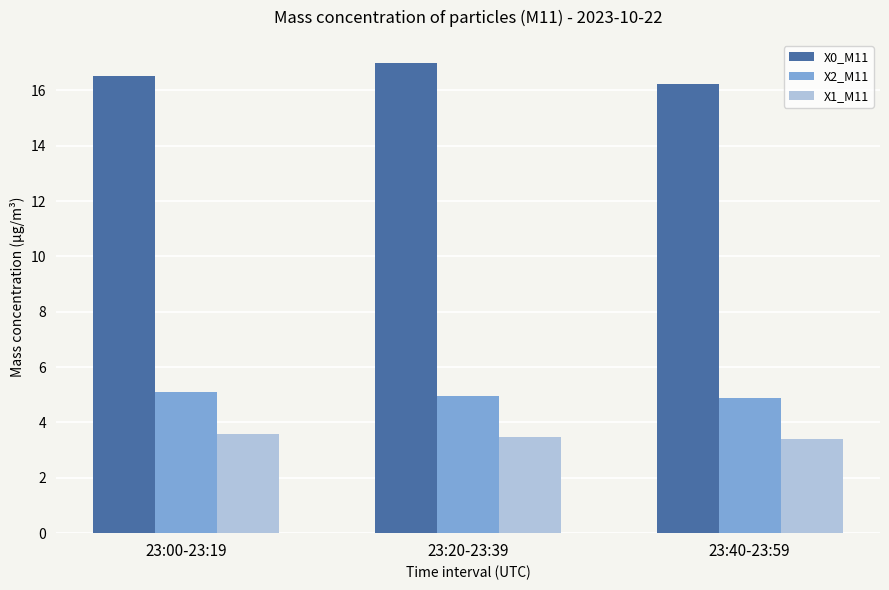

True or false: X1_M11 has a value of 4.8 at 23:00-23:19.

False